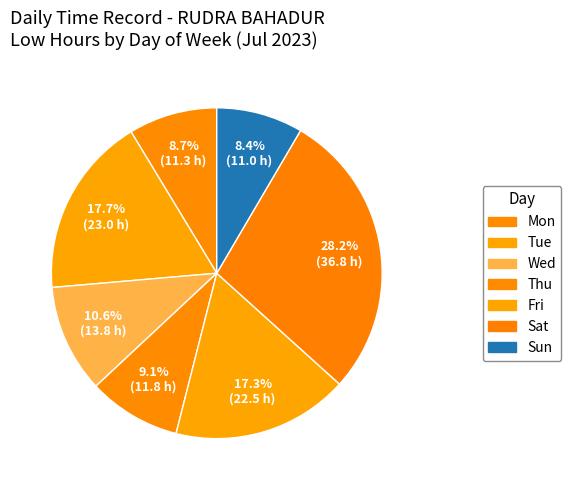

Count the number of slices in the pie.

7